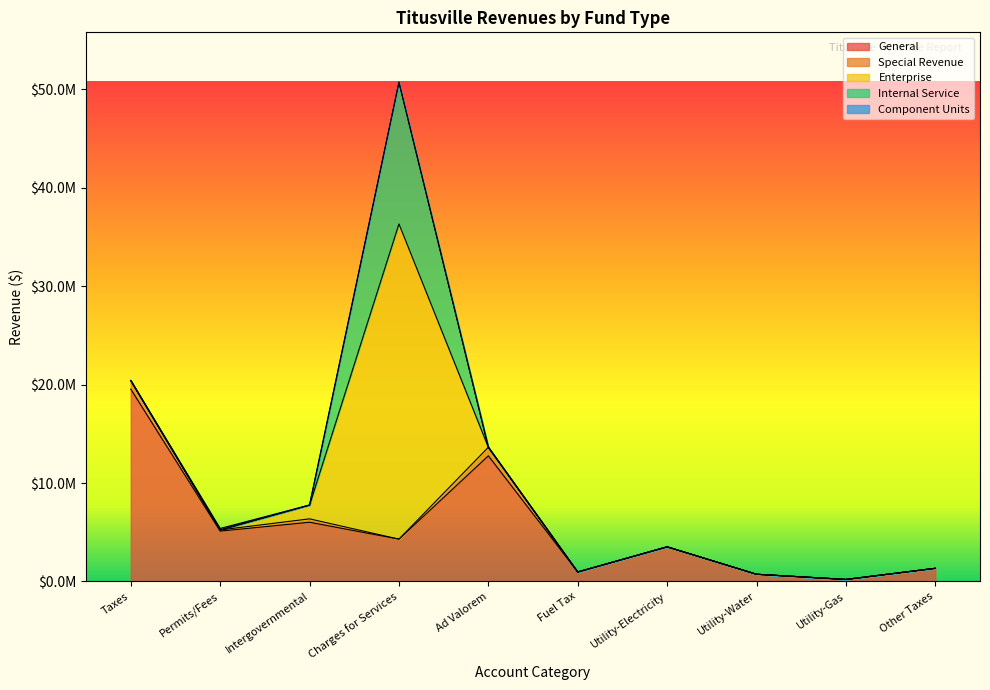

The value of Internal Service at Taxes is -8141410. True or false?

False